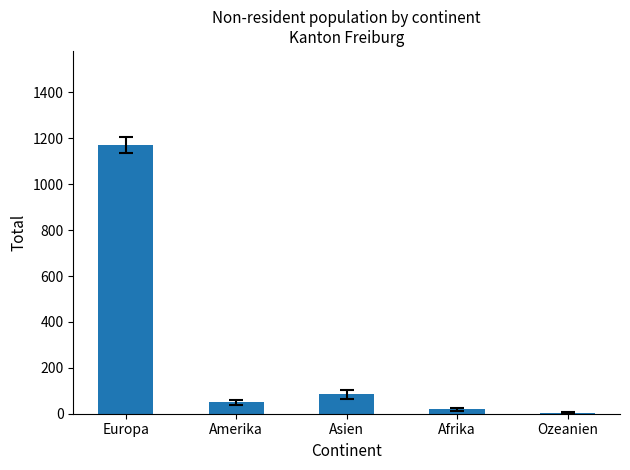

What is the minimum value shown in the chart?

5